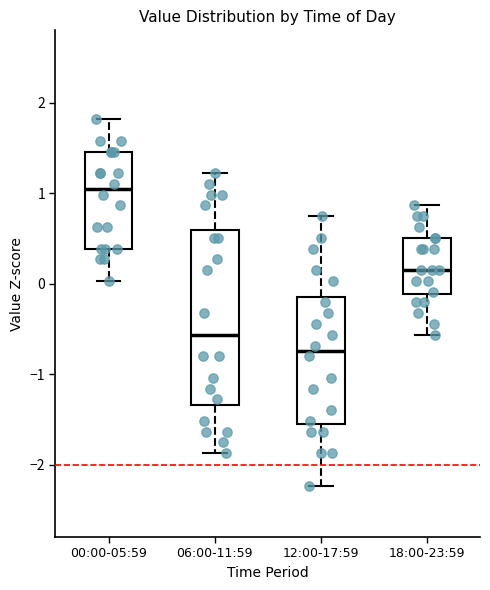

Which box is the tallest, from its lower edge to its upper edge?

06:00-11:59